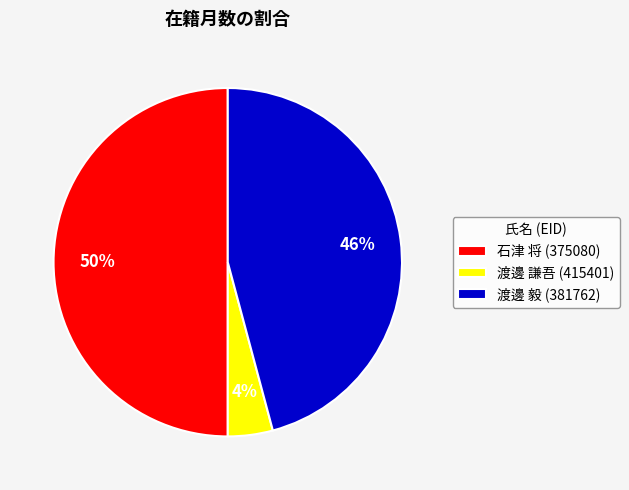

Count the number of slices in the pie.

3